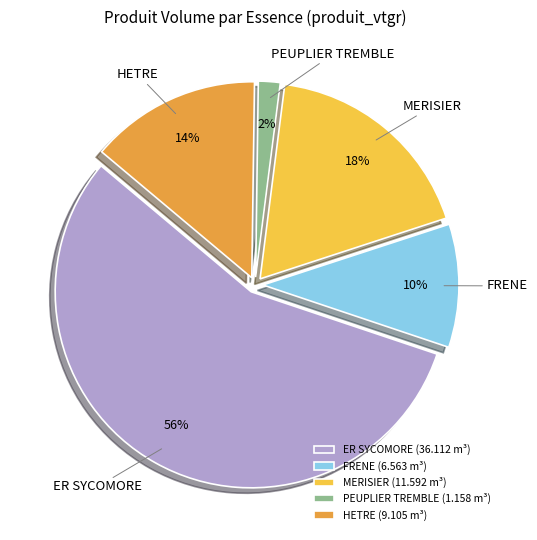

To the nearest percent, what portion does HETRE represent?

14%